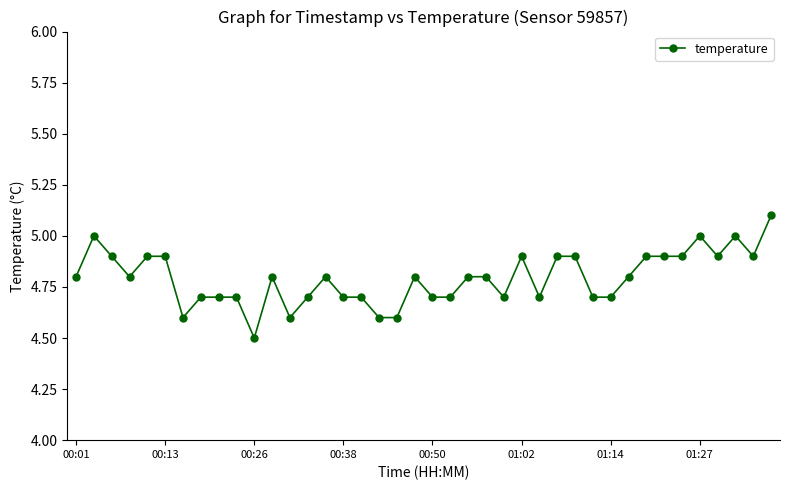

What is the maximum value shown in the chart?

5.1